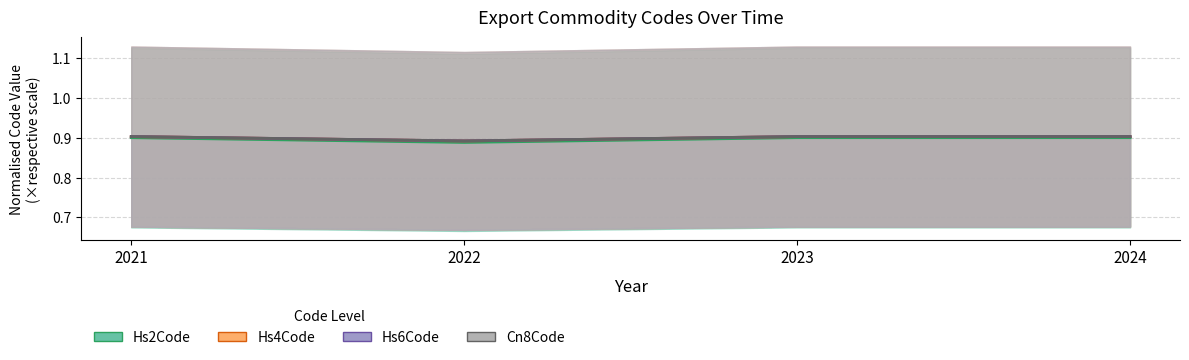

True or false: Hs4Code and Hs6Code intersect in this chart.

False